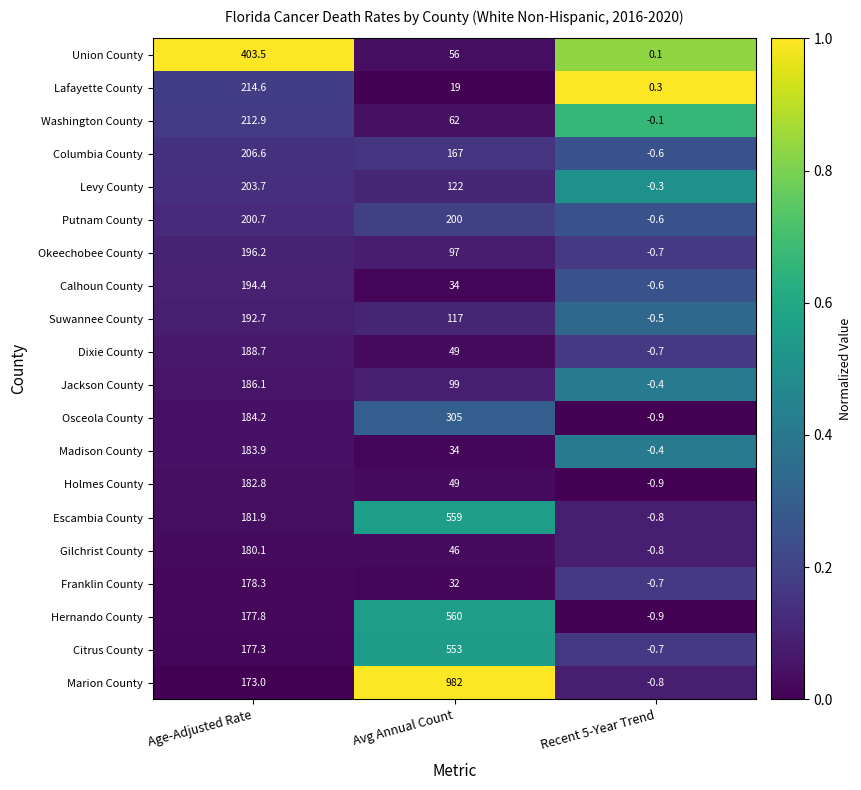

What is the approximate value of Madison County at Age-Adjusted Rate?

183.9